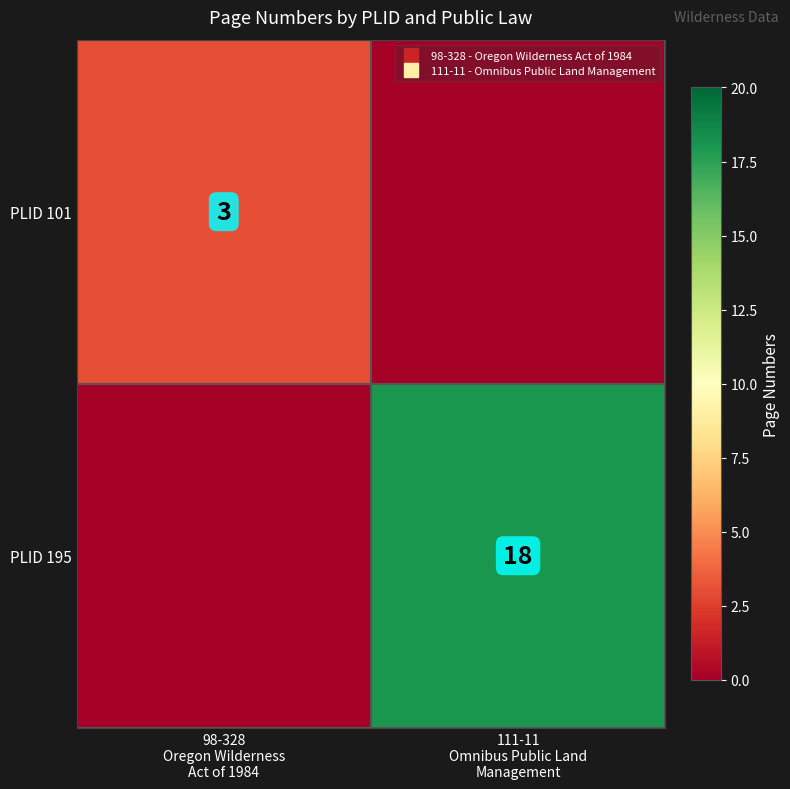

True or false: PLID 195 has a value of 29 at 111-11 Omnibus Public Land Management.

False